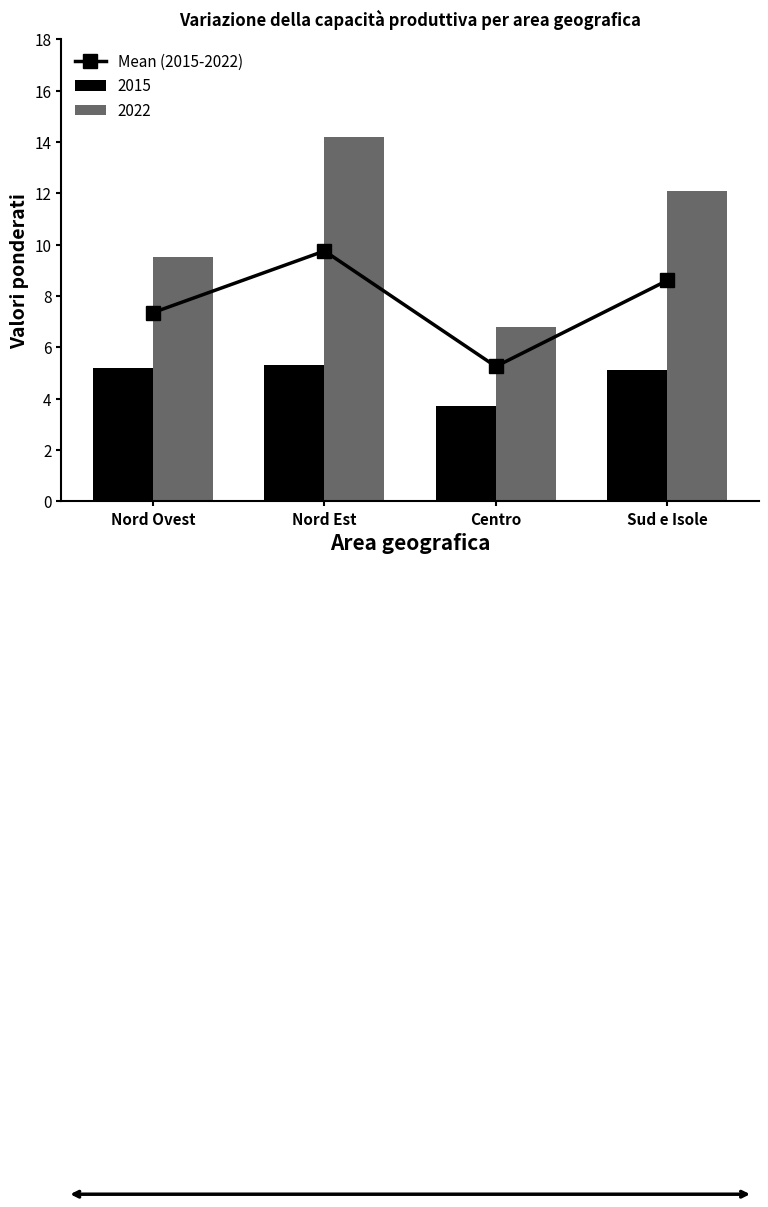

What is the maximum value for 2022?

14.2